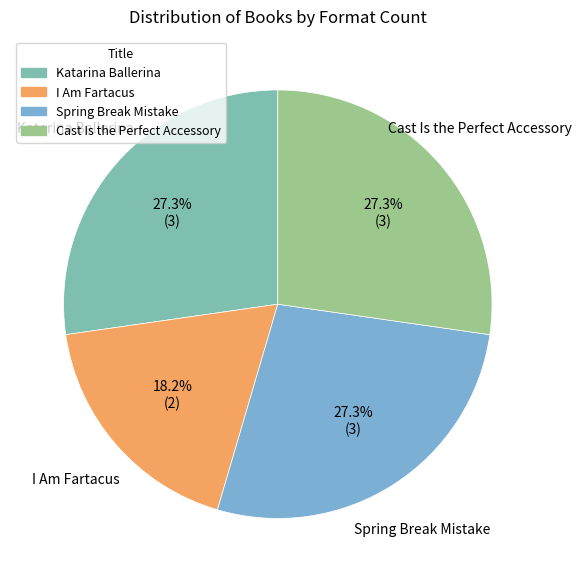

How many segments does this pie chart have?

4